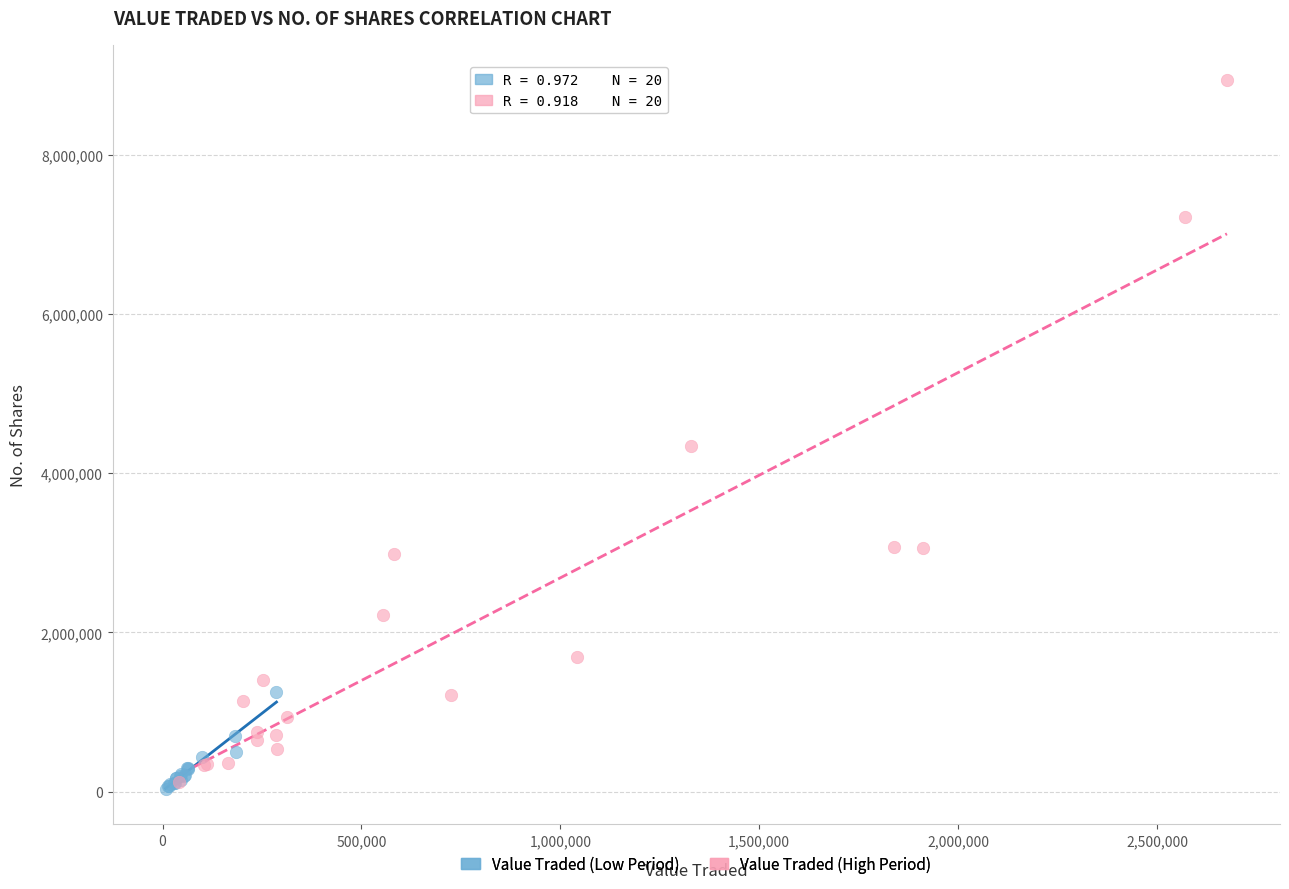

What are all the series names shown in the legend?

Value Traded (Low Period), Value Traded (High Period)